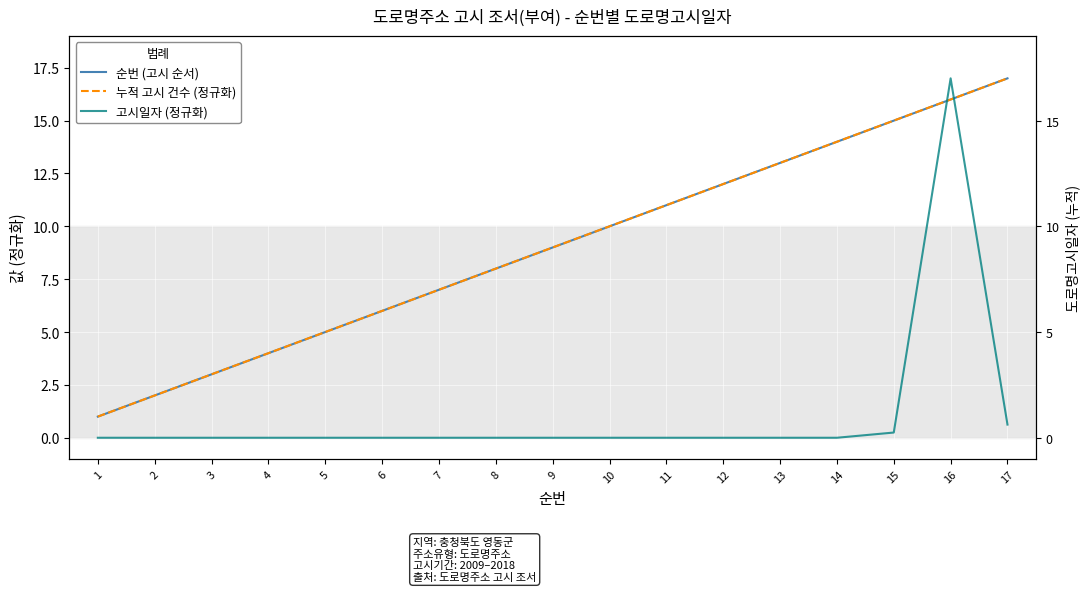

What is the value of the 순번 (고시 순서) point at the 11th from the left?

11.0